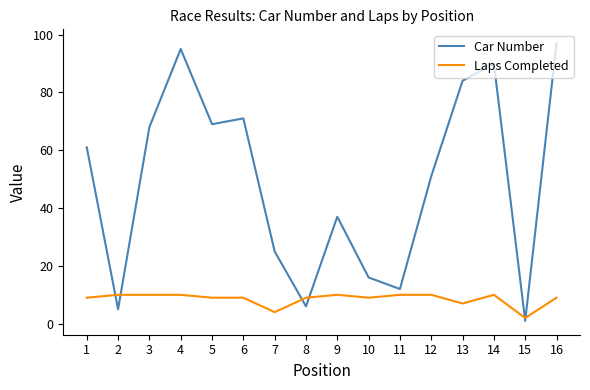

How many categories are shown in the chart?

16